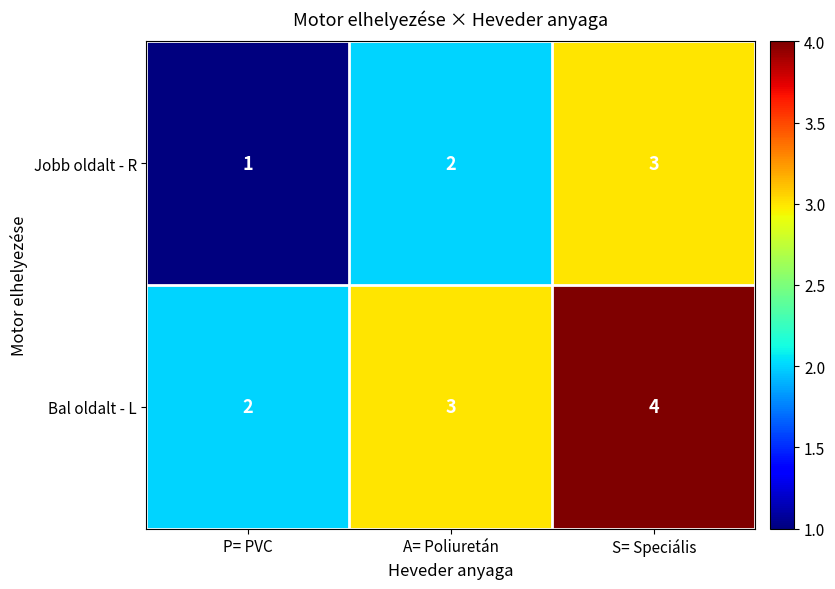

What is the sum of all Bal oldalt - L values?

9